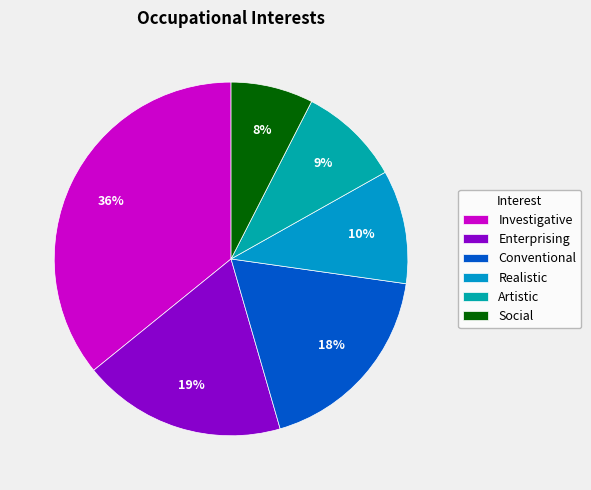

What is the ratio of the value at Artistic to the value at Investigative?

0.3